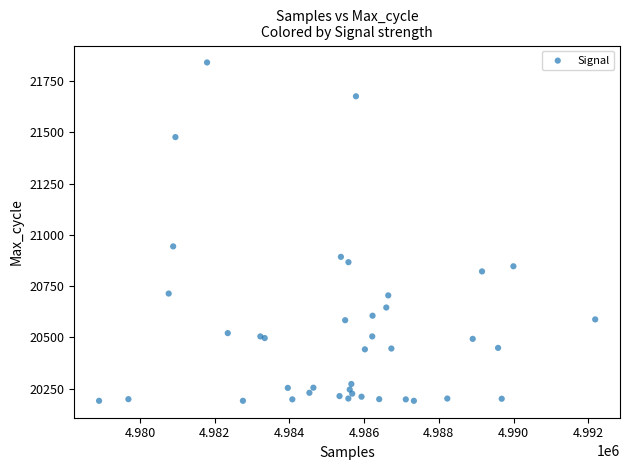

What Y value in the scatter plot is closest to 21016?

20944